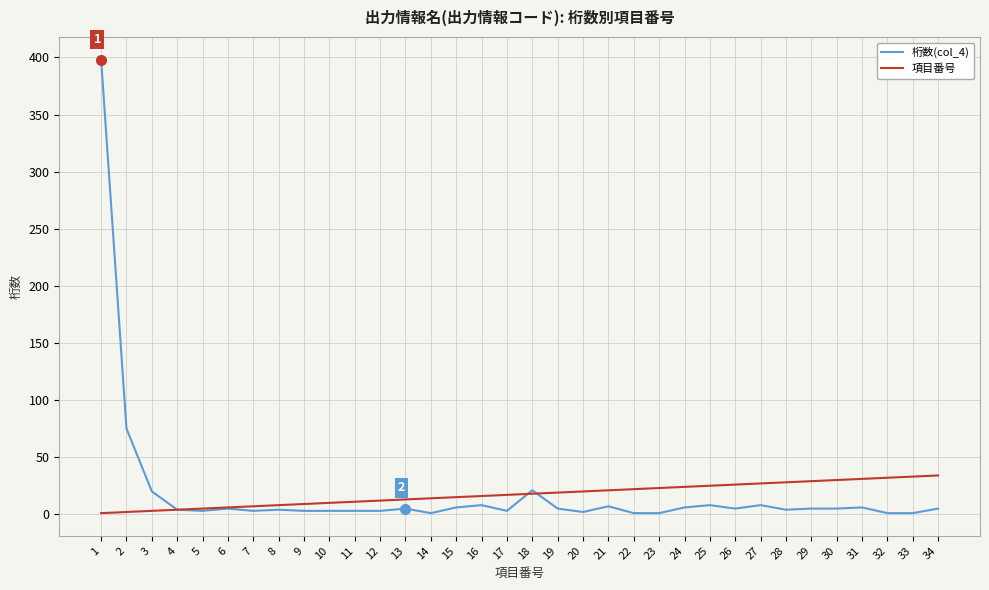

True or false: 桁数(col_4) and 項目番号 cross at least once.

True